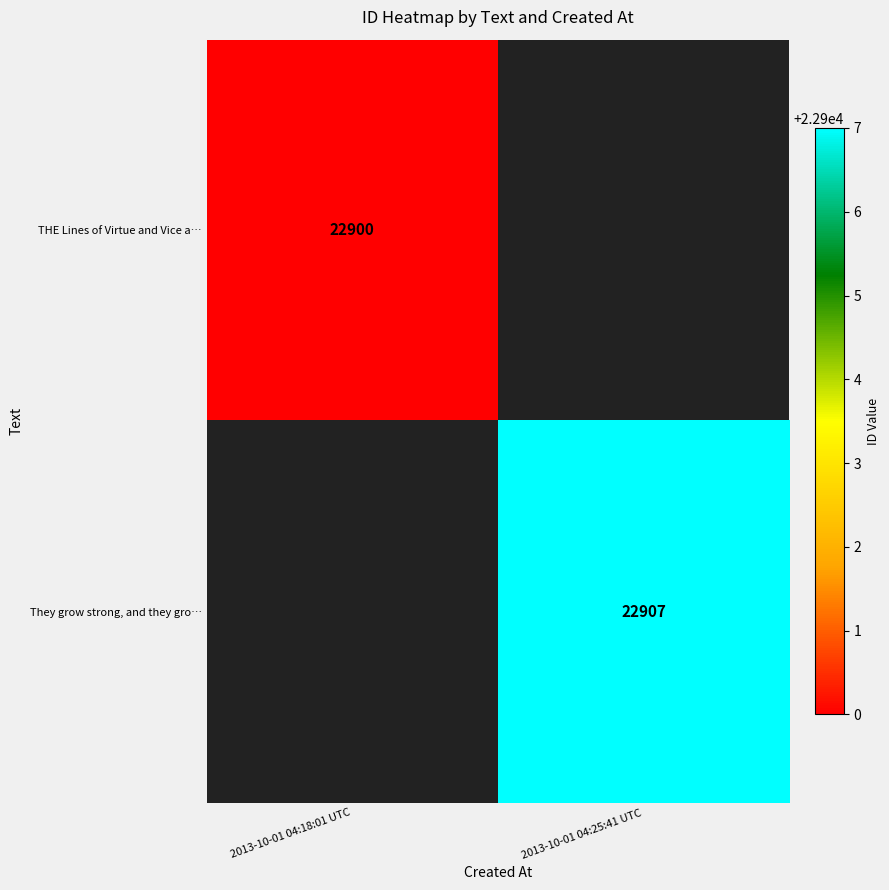

The value of THE Lines of Virtue and Vice a… at 2013-10-01 04:18:01 UTC is 11288. True or false?

False